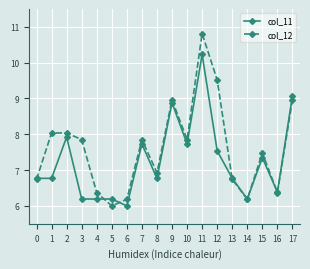

The col_12 series shows 10.8 at 11. True or false?

True